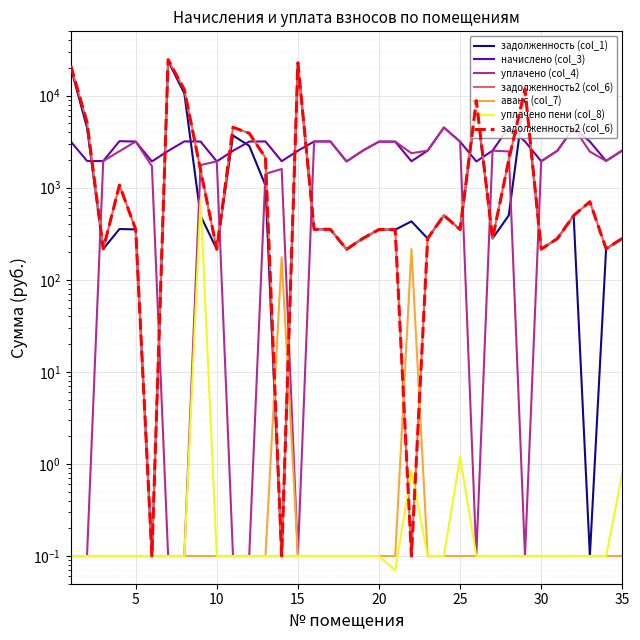

Reading left to right, transcribe all the data shown in this chart.

задолженность (col_1): 20103.6	4510.1	216.4	356.2	352.8	0.1	23767.6	10577.4	496.1	214.9	3696.5	2851.4	1061.3	0.1	21951.8	353.6	353.8	214.7	280.9	352.3	350.2	431.3	281.2	501.0	352.2	8195.6	281.0	501.0	10752.3	215.4	280.7	499.0	0.1	217.4	282.0
начислено (col_3): 3176.8	1955.2	1948.0	3205.4	3175.4	1931.8	2510.9	3186.8	3175.8	1933.7	2520.0	3175.4	3184.0	1942.4	2523.3	3182.0	3184.5	1931.8	2528.1	3170.6	3169.7	1940.9	2530.5	4508.6	3170.2	1930.0	2529.1	4508.6	3187.8	1939.0	2526.7	4493.3	3172.5	1956.7	2540.1
уплачено (col_4): 0.1	0.1	1948.0	2493.1	3175.4	1717.2	0.1	0.1	1764.3	1933.7	0.1	0.1	1415.1	1600.0	0.1	3182.0	3184.5	1931.8	2528.1	3170.5	3171.8	2372.3	2530.5	4507.7	3169.6	0.1	2529.1	2480.9	0.1	1939.0	2525.2	4492.7	2467.5	1956.7	2539.9
задолженность2 (col_6): 21162.5	5161.9	216.4	1068.5	352.8	0.1	24604.6	11639.6	1554.7	214.9	4536.5	3909.9	2122.7	0.1	22792.9	353.6	353.8	214.7	280.9	352.3	350.4	0.1	281.2	501.0	352.2	8838.9	281.0	2003.8	11814.9	215.4	280.7	499.3	705.0	217.4	281.5
аванс (col_7): 0.1	0.1	0.1	0.1	0.1	0.1	0.1	0.1	0.1	0.1	0.1	0.1	0.1	175.7	0.1	0.1	0.1	0.1	0.1	0.1	0.1	215.7	0.1	0.1	0.1	0.1	0.1	0.1	0.1	0.1	0.1	0.1	0.1	0.1	0.1
уплачено пени (col_8): 0.1	0.1	0.1	0.1	0.1	0.1	0.1	0.1	735.6	0.1	0.1	0.1	0.1	0.1	0.1	0.1	0.1	0.1	0.1	0.1	0.1	0.8	0.1	0.1	1.2	0.1	0.1	0.1	0.1	0.1	0.1	0.1	0.1	0.1	0.8